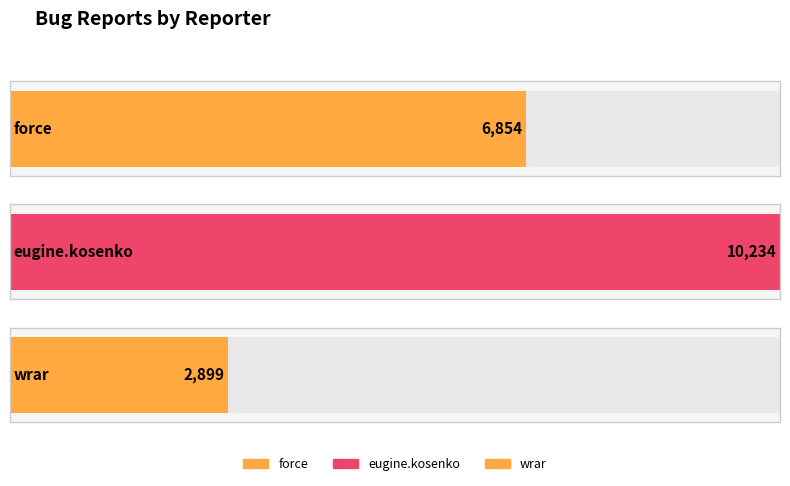

What is the value of the 1st bar from the left?

6854